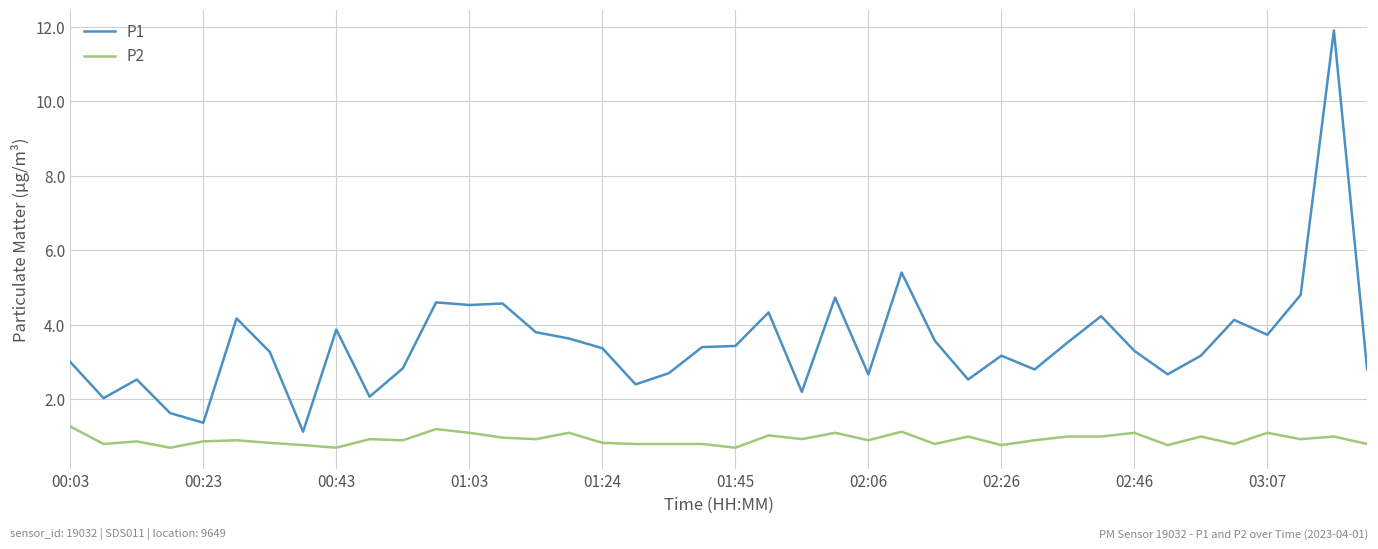

List the series in order of their overall mean, highest first.

P1, P2